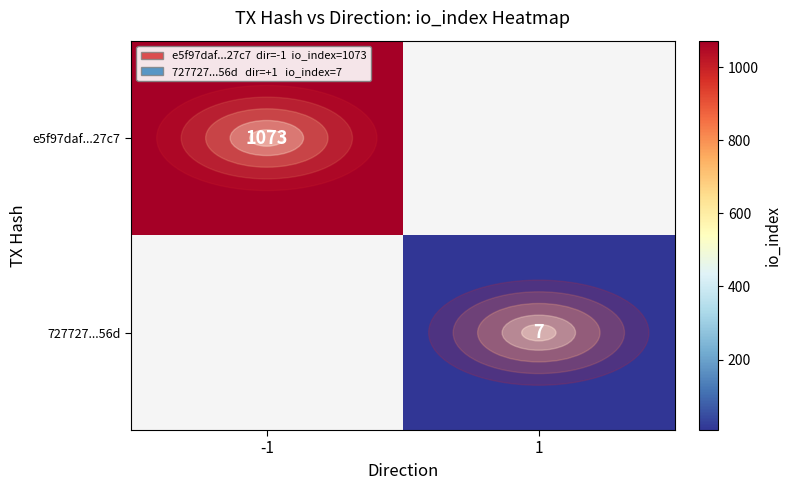

Between 1 and -1, which is larger?

-1